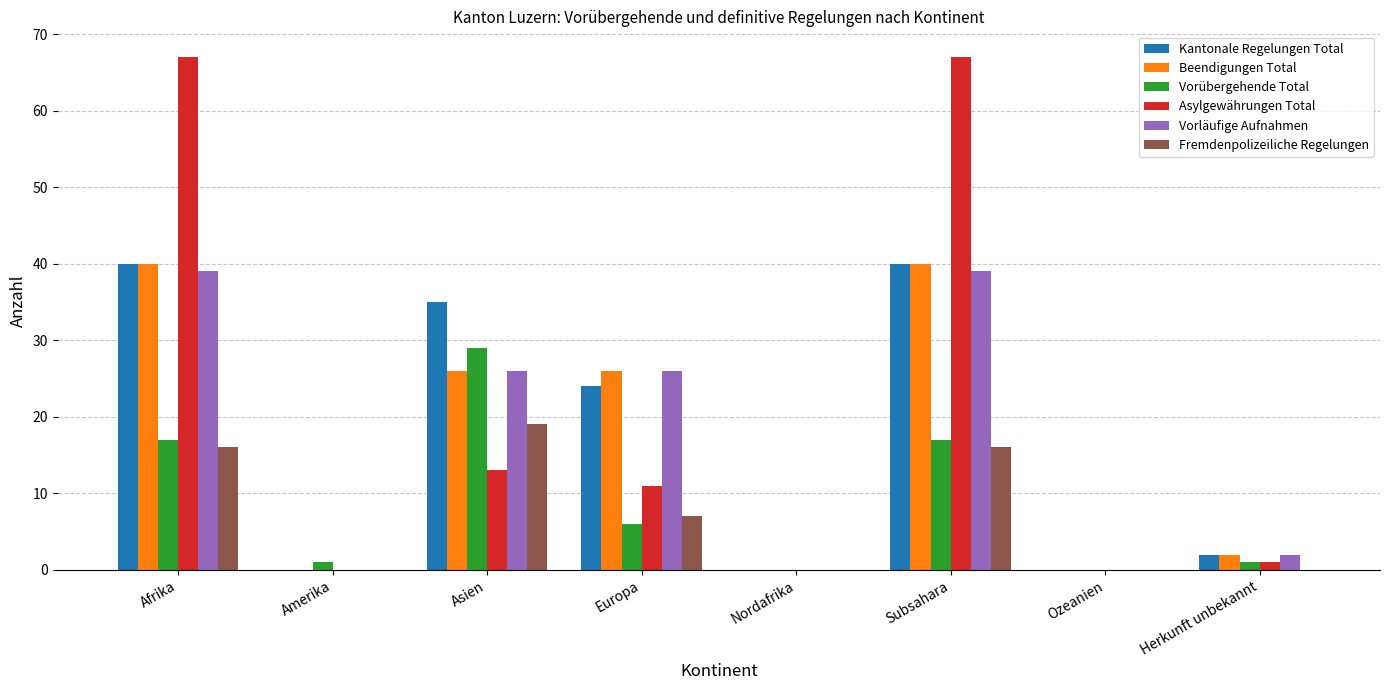

Is the value of Beendigungen Total at Asien greater than the value of Asylgewährungen Total at Europa?

Yes